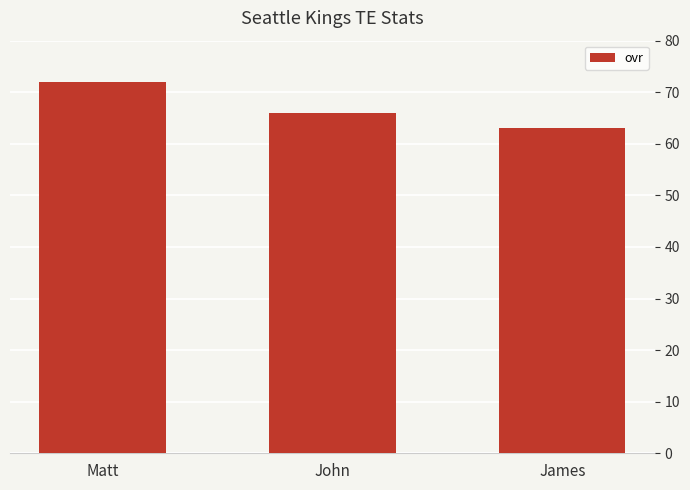

What is the difference between the maximum and second lowest values?

6